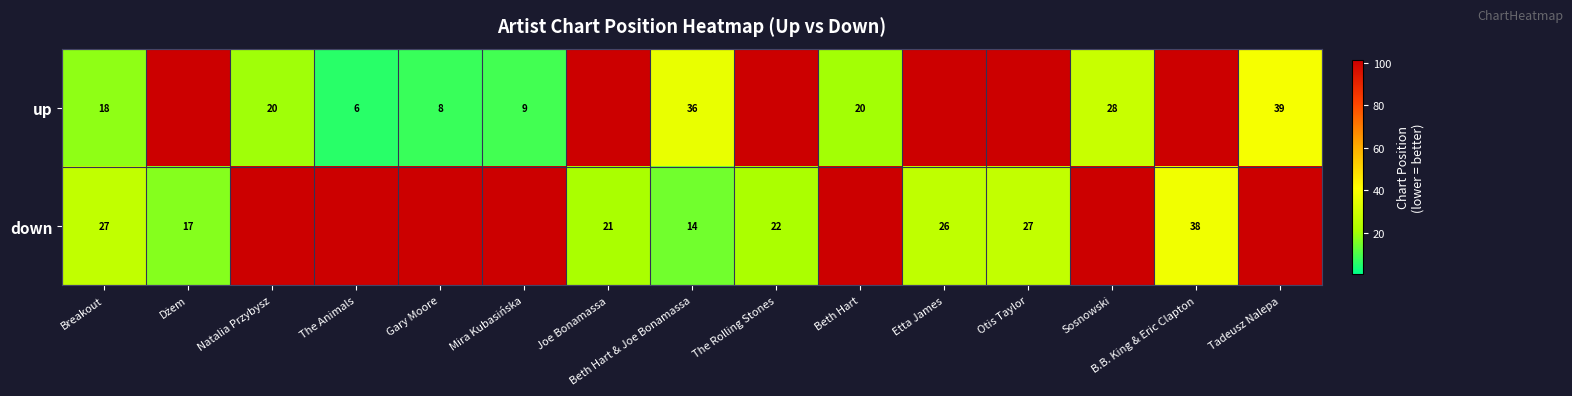

What is the total value across all series at Breakout?

45